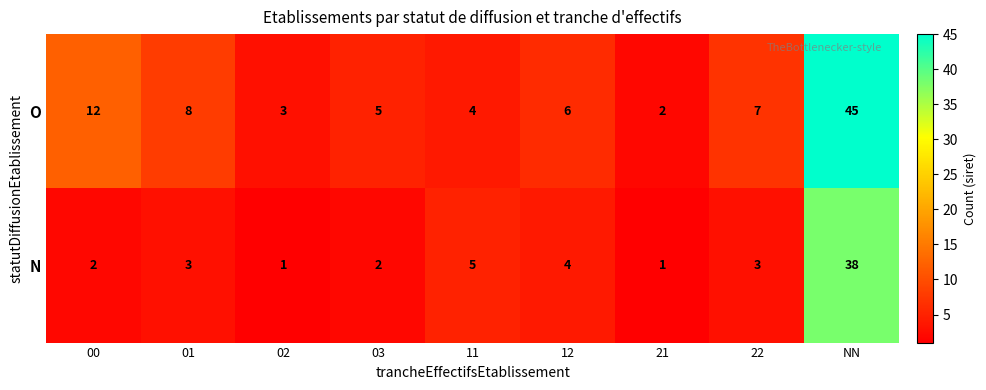

What is the maximum value shown in the chart?

45